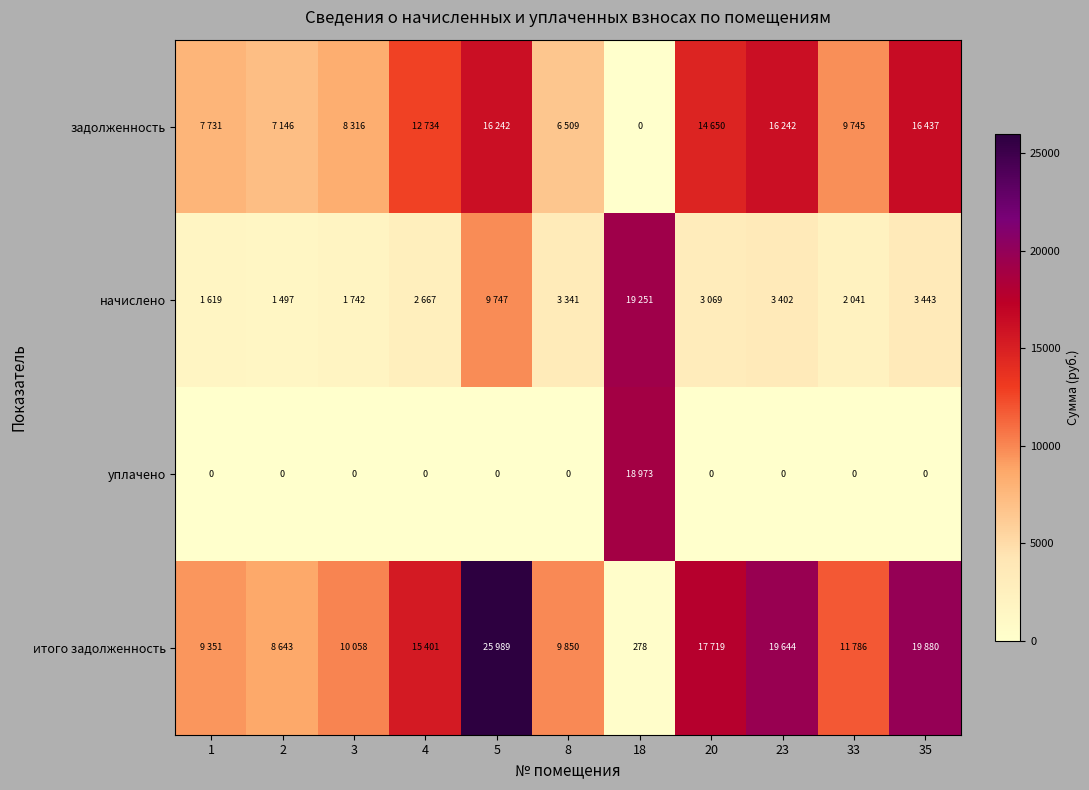

Is the value of итого задолженность at 20 greater than the value of уплачено at 8?

Yes